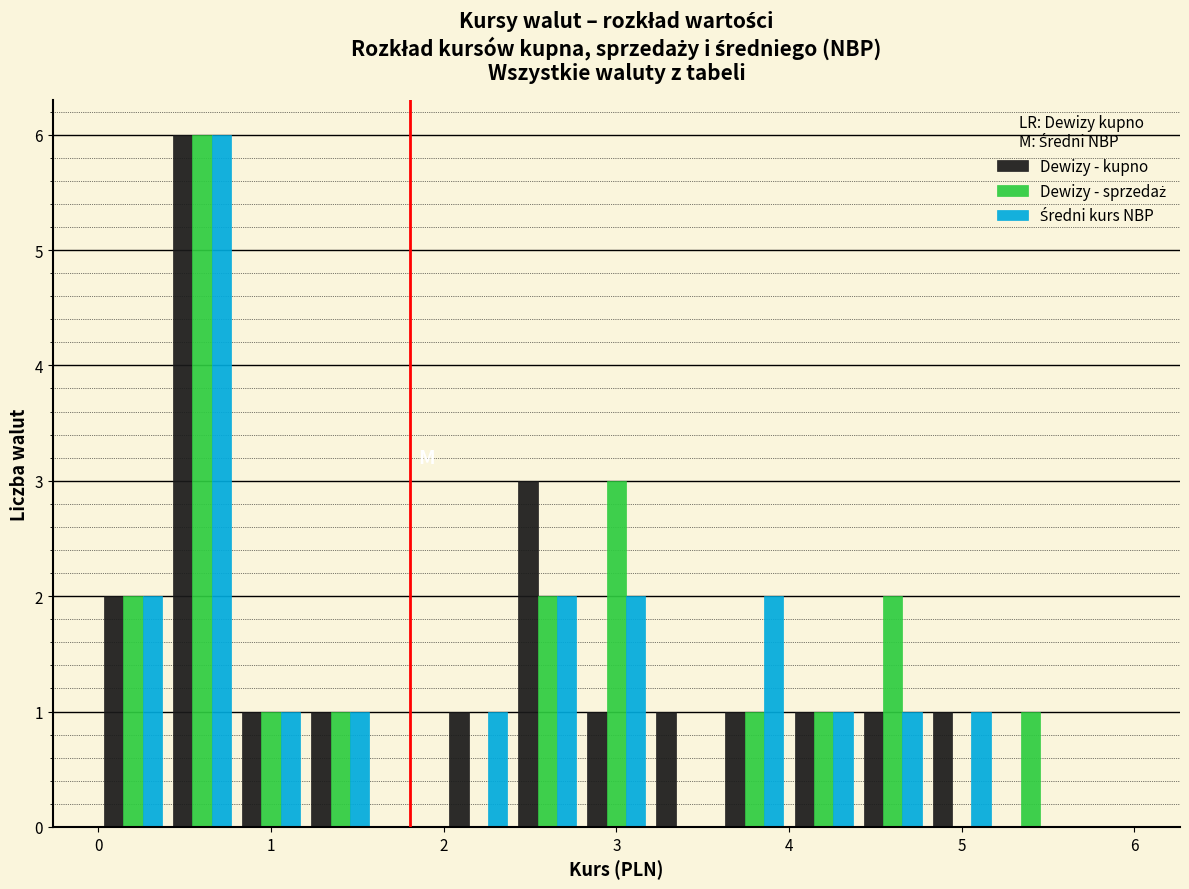

Reading left to right, transcribe this chart: for each range on the x-axis, give the height of each series' bar. The values are not printed on the chart, so give them approximately, as read against the axis.

0.0 to 0.4: Dewizy - kupno=2	Dewizy - sprzedaż=2	Średni kurs NBP=2
0.4 to 0.8: Dewizy - kupno=6	Dewizy - sprzedaż=6	Średni kurs NBP=6
0.8 to 1.2: Dewizy - kupno=1	Dewizy - sprzedaż=1	Średni kurs NBP=1
1.2 to 1.6: Dewizy - kupno=1	Dewizy - sprzedaż=1	Średni kurs NBP=1
1.6 to 2.0: Dewizy - kupno=0	Dewizy - sprzedaż=0	Średni kurs NBP=0
2.0 to 2.4: Dewizy - kupno=1	Dewizy - sprzedaż=0	Średni kurs NBP=1
2.4 to 2.8: Dewizy - kupno=3	Dewizy - sprzedaż=2	Średni kurs NBP=2
2.8 to 3.2: Dewizy - kupno=1	Dewizy - sprzedaż=3	Średni kurs NBP=2
3.2 to 3.6: Dewizy - kupno=1	Dewizy - sprzedaż=0	Średni kurs NBP=0
3.6 to 4.0: Dewizy - kupno=1	Dewizy - sprzedaż=1	Średni kurs NBP=2
4.0 to 4.4: Dewizy - kupno=1	Dewizy - sprzedaż=1	Średni kurs NBP=1
4.4 to 4.8: Dewizy - kupno=1	Dewizy - sprzedaż=2	Średni kurs NBP=1
4.8 to 5.2: Dewizy - kupno=1	Dewizy - sprzedaż=0	Średni kurs NBP=1
5.2 to 5.6: Dewizy - kupno=0	Dewizy - sprzedaż=1	Średni kurs NBP=0
5.6 to 6.0: Dewizy - kupno=0	Dewizy - sprzedaż=0	Średni kurs NBP=0